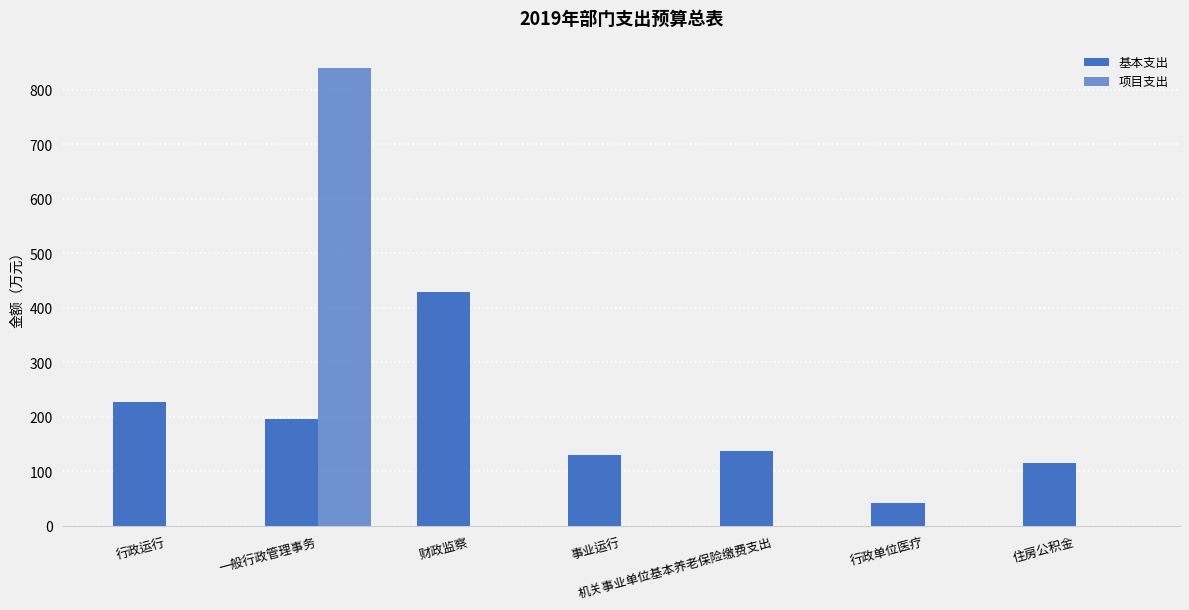

How many data points in 项目支出 are above 0?

1